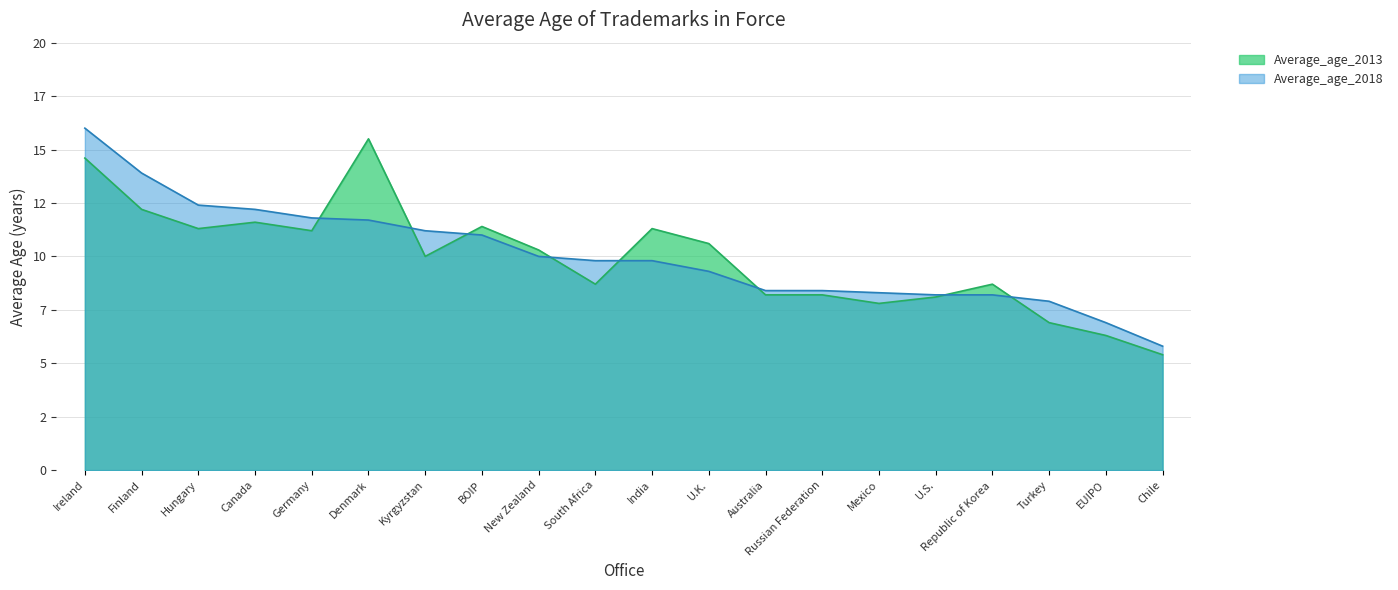

What is the label of the 18th point from the left?

Turkey